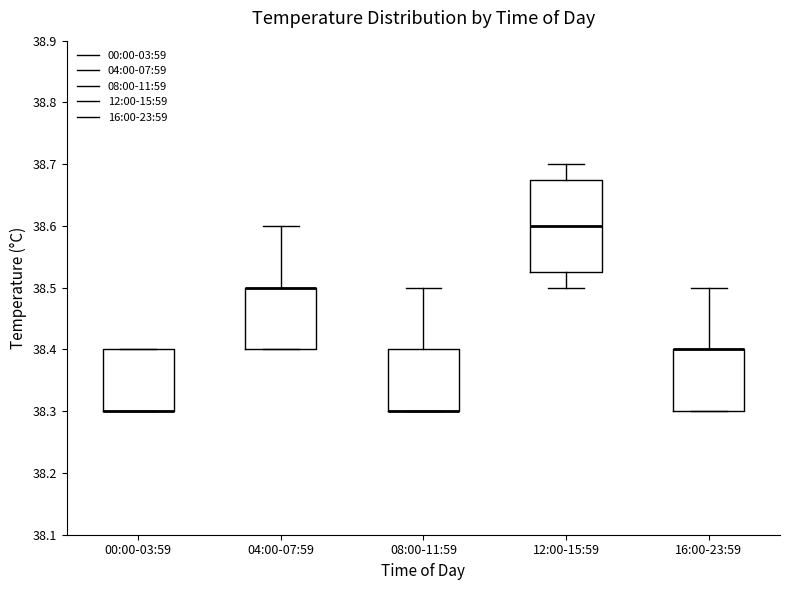

Reading left to right, read every box against the y-axis: the position of its median line, the range the box covers, and the ends of its whiskers. The values are not printed on the chart, so give them approximately, as read against the axis.

00:00-03:59: median 38.30 (drawn on the box's lower edge), box 38.30 to 38.40, whiskers 38.30 to 38.40
04:00-07:59: median 38.50 (drawn on the box's upper edge), box 38.40 to 38.50, whiskers 38.40 to 38.60
08:00-11:59: median 38.30 (drawn on the box's lower edge), box 38.30 to 38.40, whiskers 38.30 to 38.50
12:00-15:59: median 38.60, box 38.53 to 38.68, whiskers 38.50 to 38.70
16:00-23:59: median 38.40 (drawn on the box's upper edge), box 38.30 to 38.40, whiskers 38.30 to 38.50